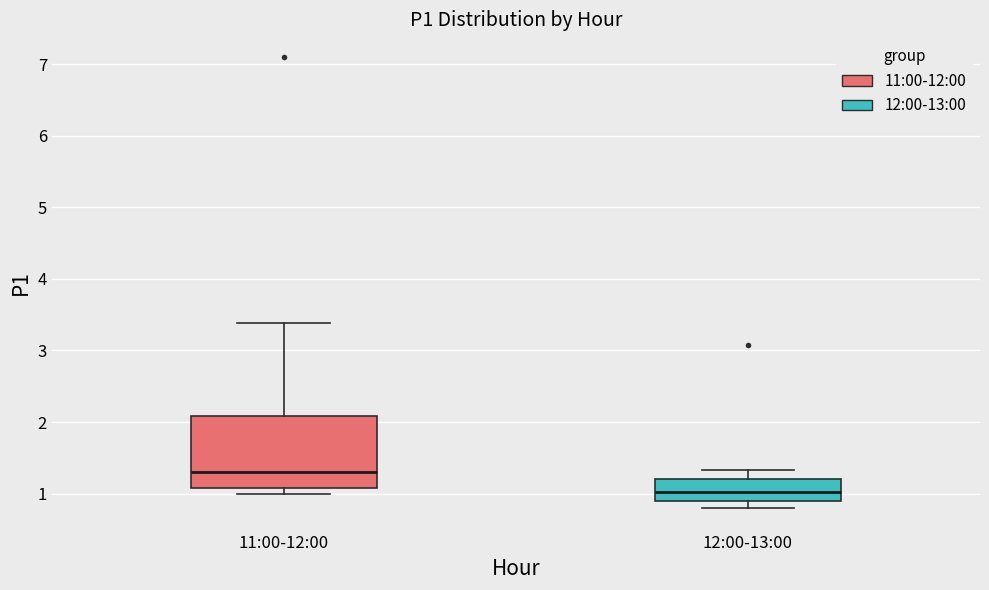

Which box is the tallest, from its lower edge to its upper edge?

11:00-12:00